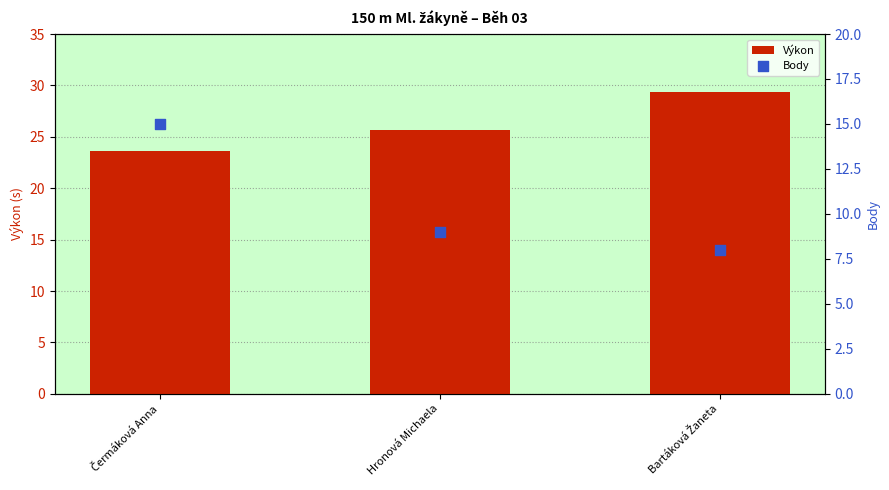

At which category is the sum across all series the highest?

Čermáková Anna